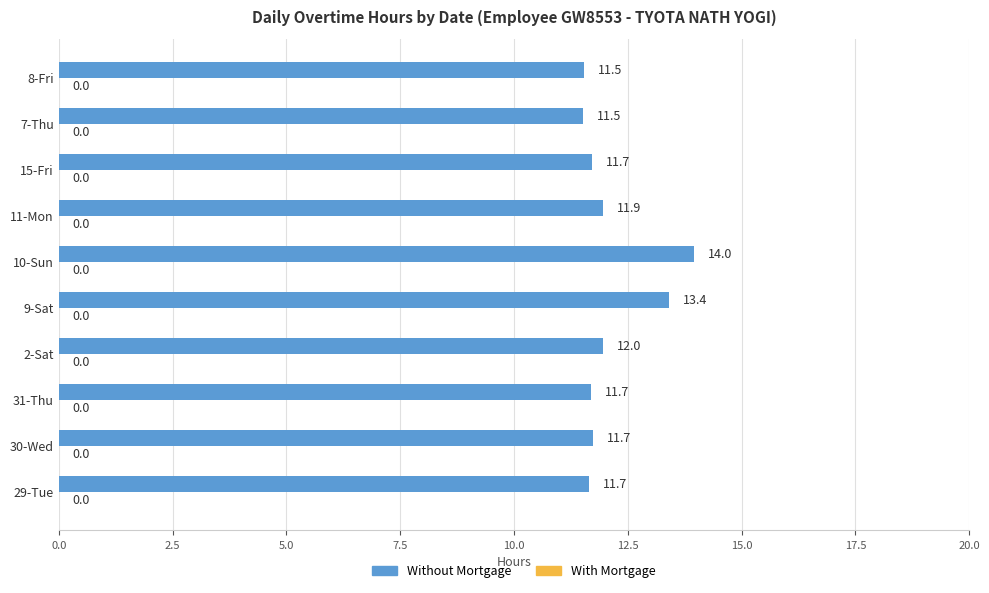

What is the sum of all values?

121.1